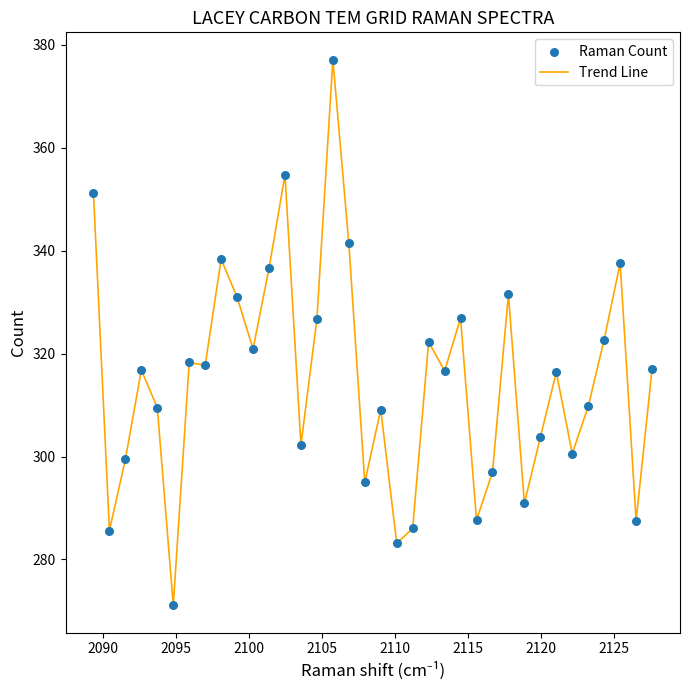

What is the smallest value displayed?

271.1